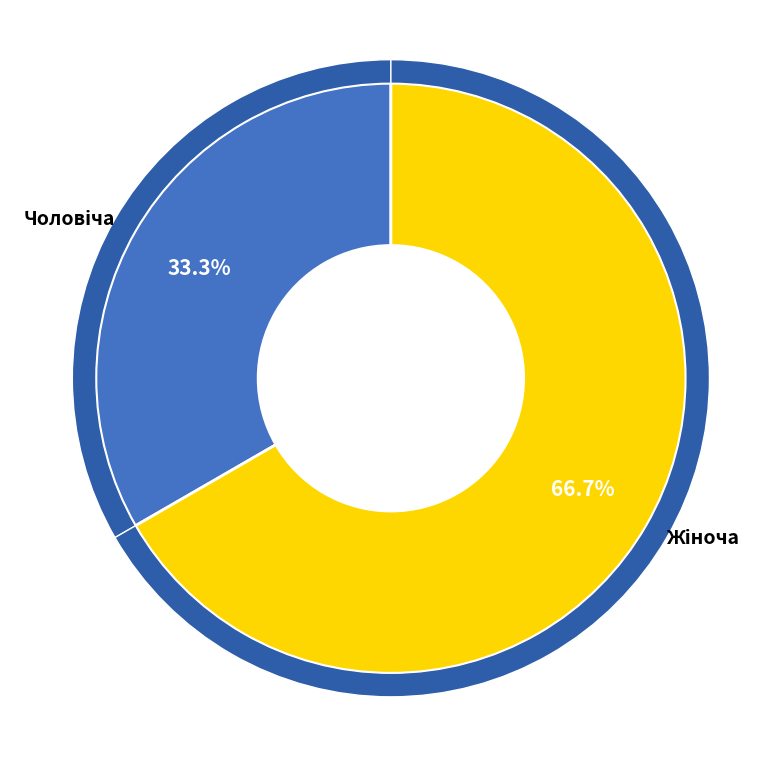

Do Чоловіча and Жіноча together represent more than half of the pie?

Yes